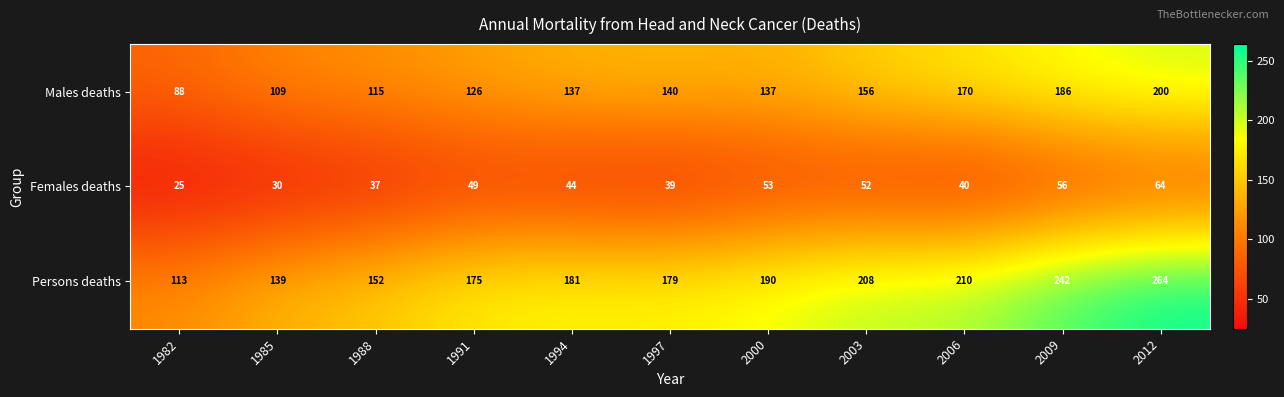

At which category is the sum across all series the highest?

2012